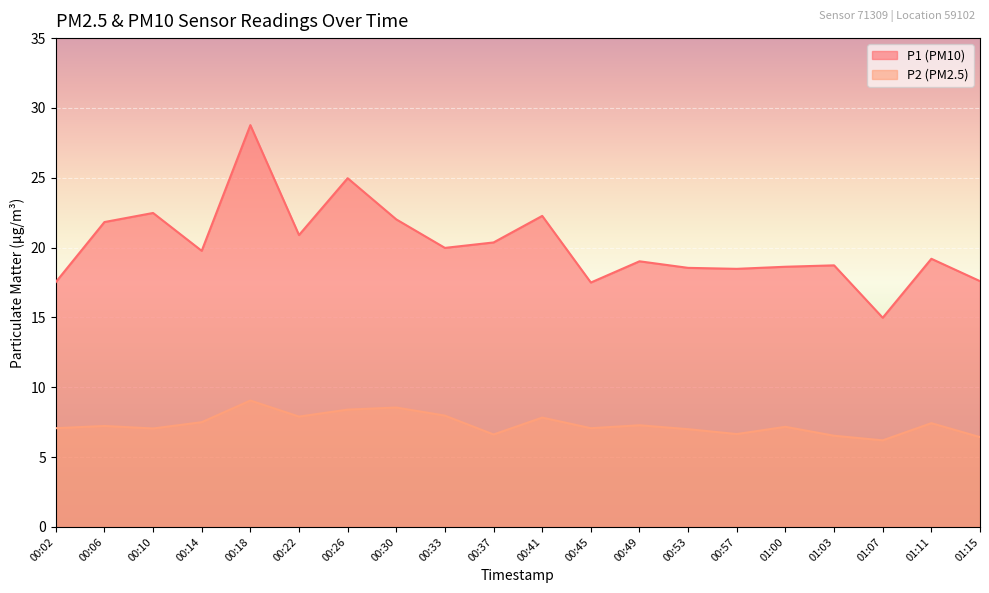

How many lines are shown in the chart?

2